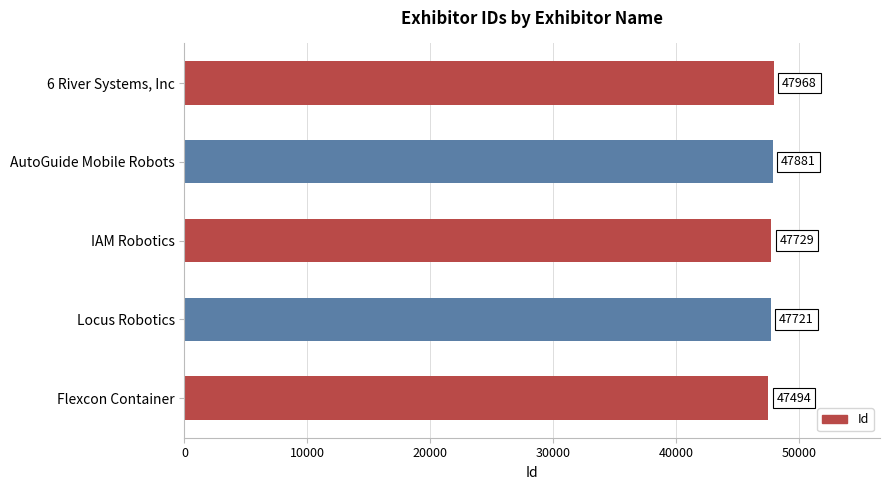

What is the sum of all values?

238793